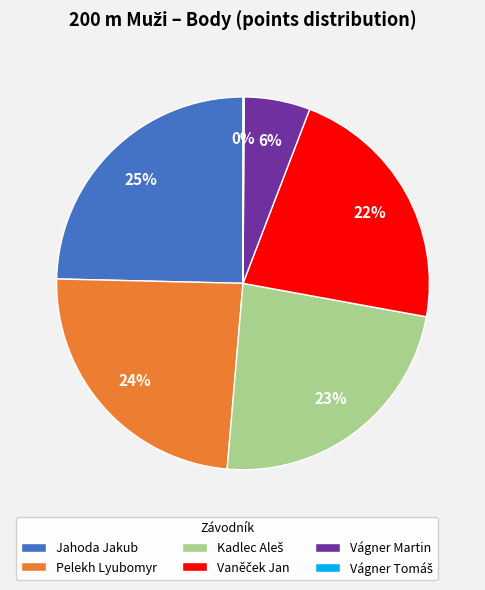

To the nearest percent, what is the average slice percentage?

17%